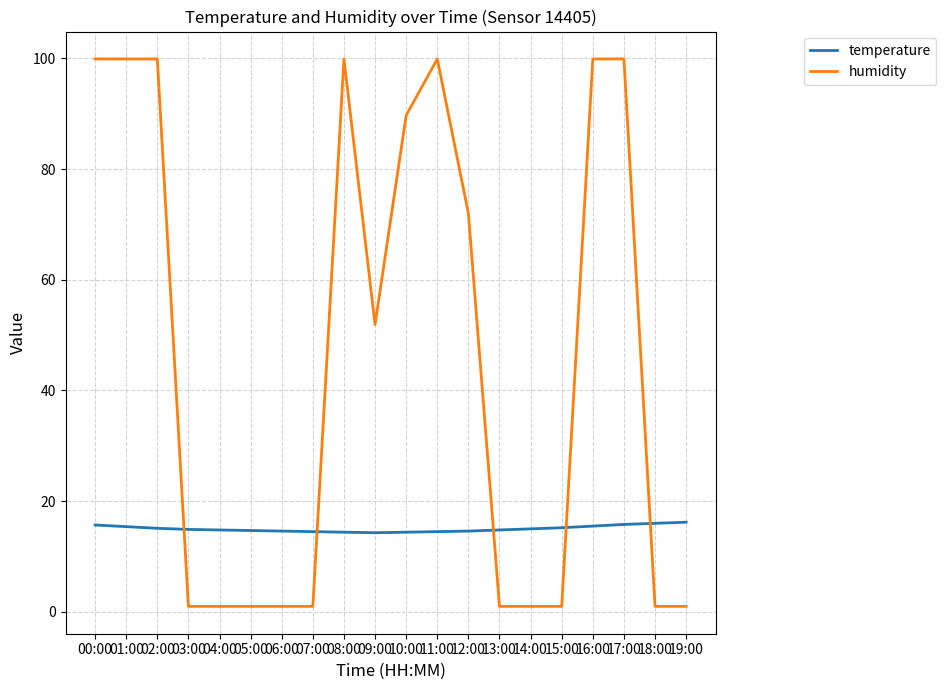

Which series has the largest range (max minus min)?

humidity